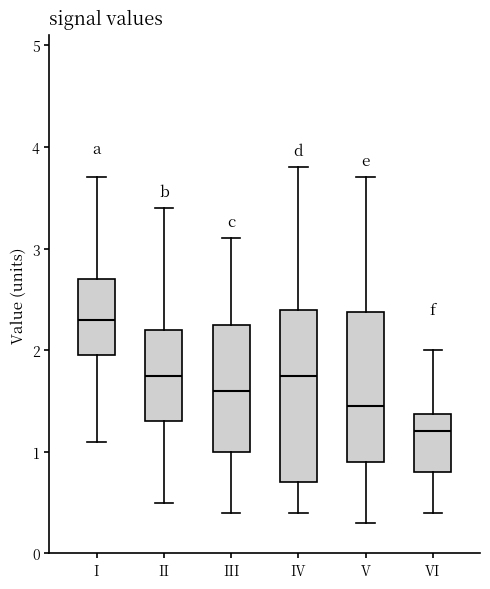

Where is the upper edge of the box for II on the y-axis? The values are not printed on the chart, so give them approximately, as read against the axis.

2.2